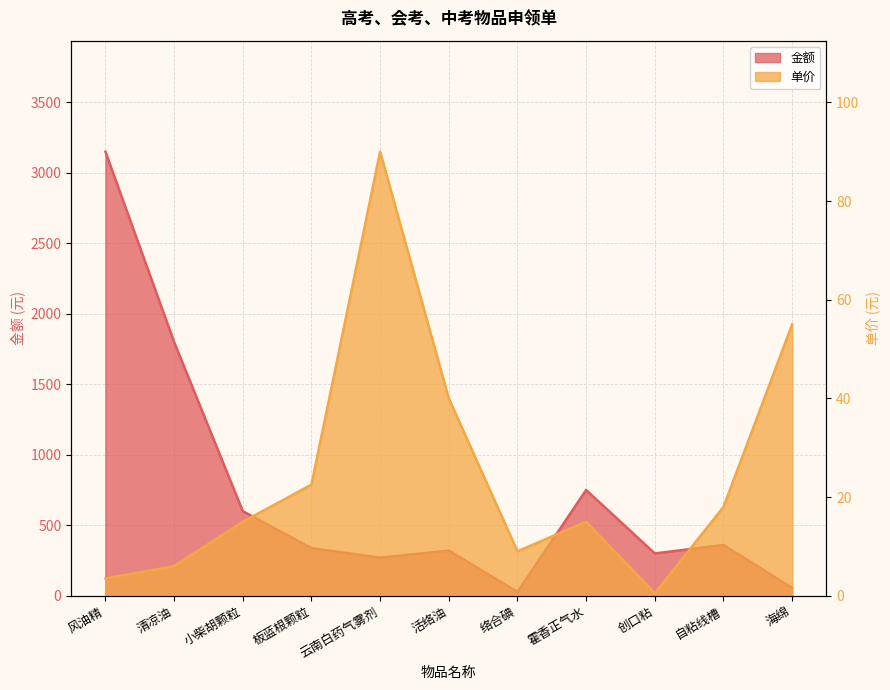

True or false: 单价 and 金额 intersect in this chart.

False